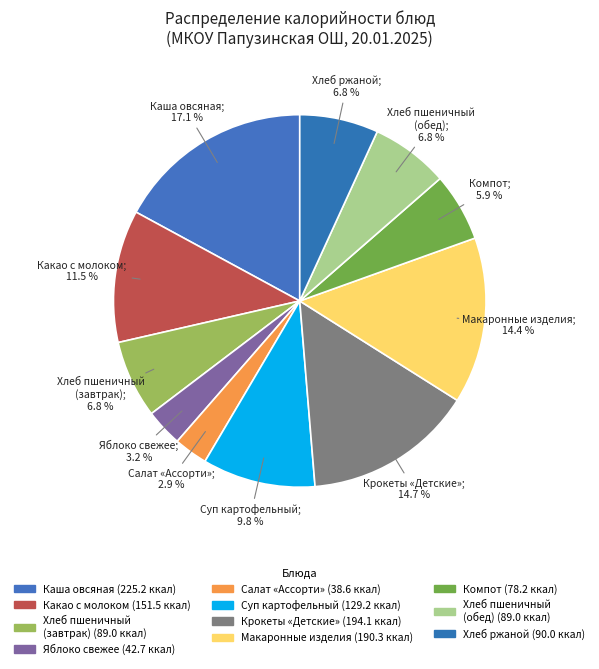

Count the number of slices in the pie.

11